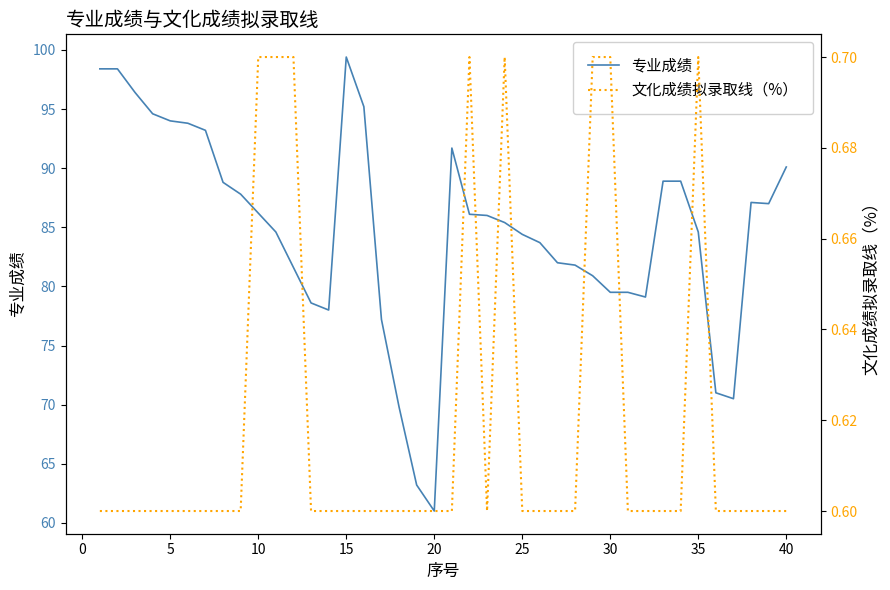

Which series has the largest total across all categories?

专业成绩